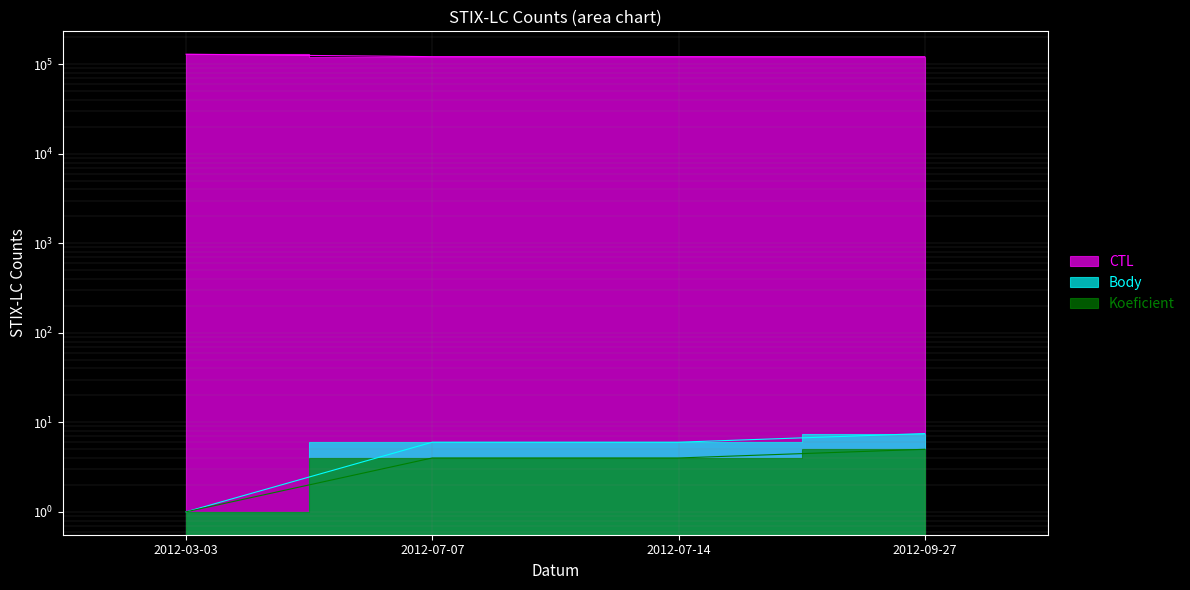

What is the difference between the maximum and second lowest values in the CTL series?

7895.0